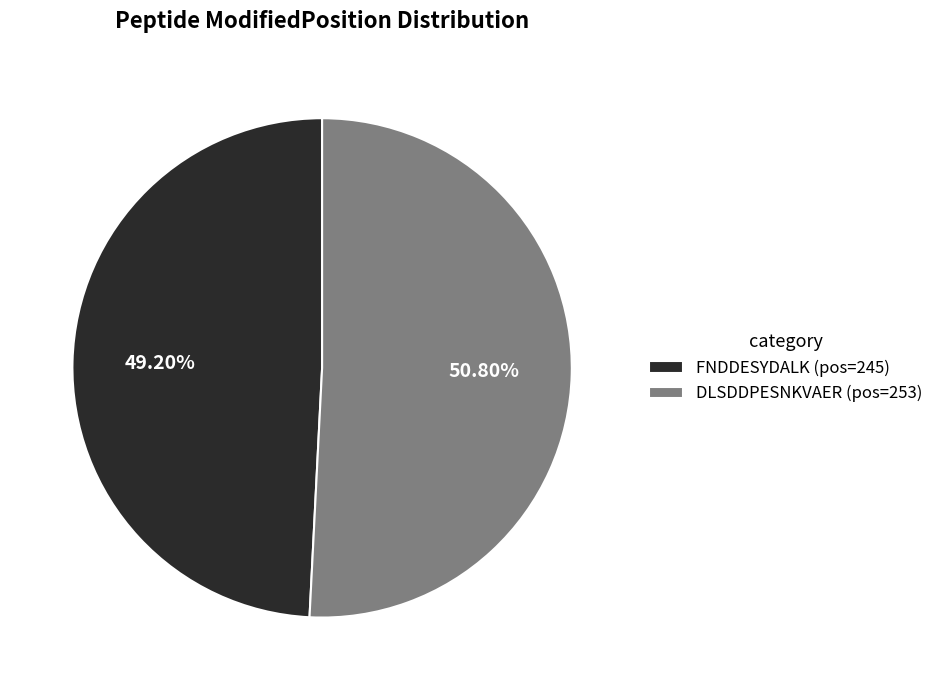

To the nearest percent, what portion does FNDDESYDALK represent?

49%